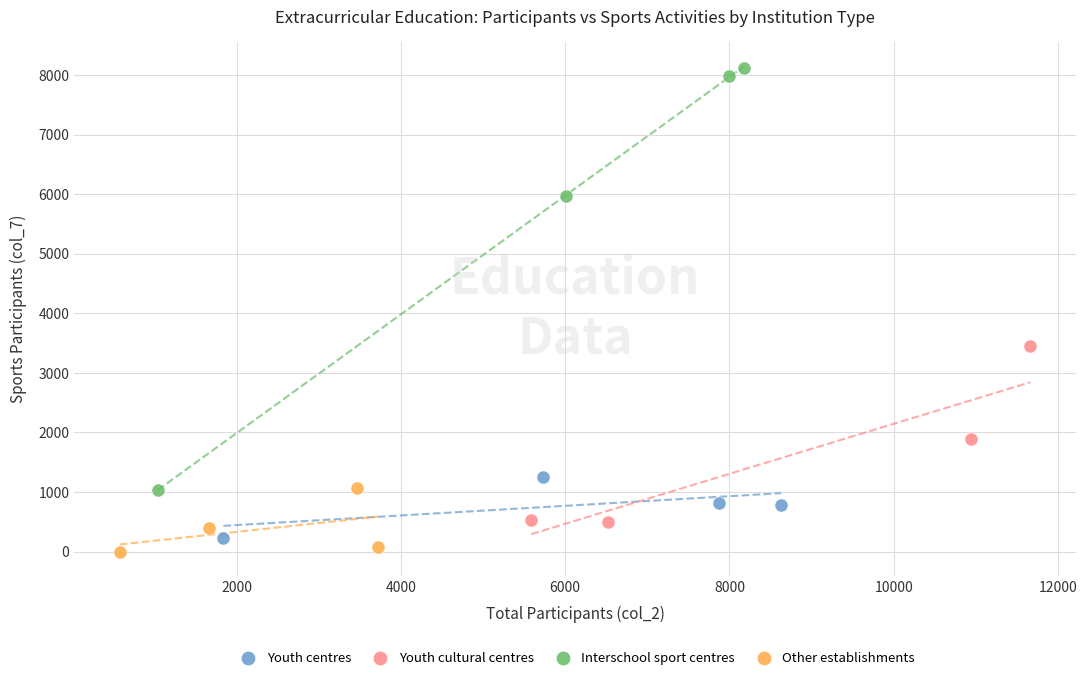

Which series contains the highest Y value?

Interschool sport centres